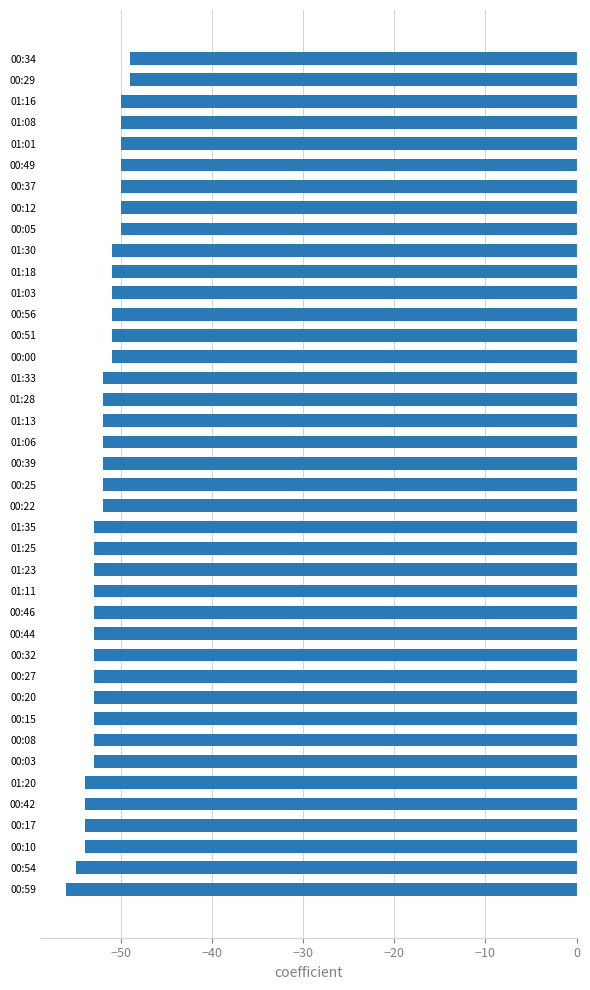

Is it true that the value at 00:10 is -54?

True